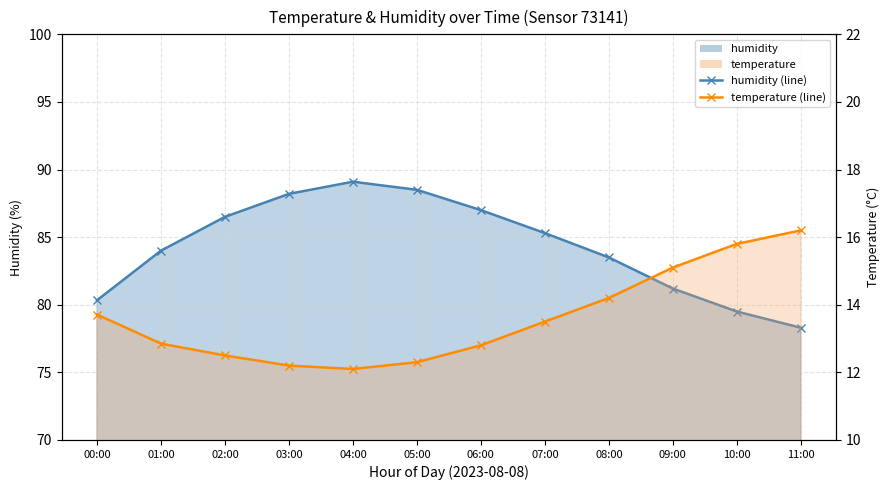

What is the maximum value for temperature (line)?

16.2